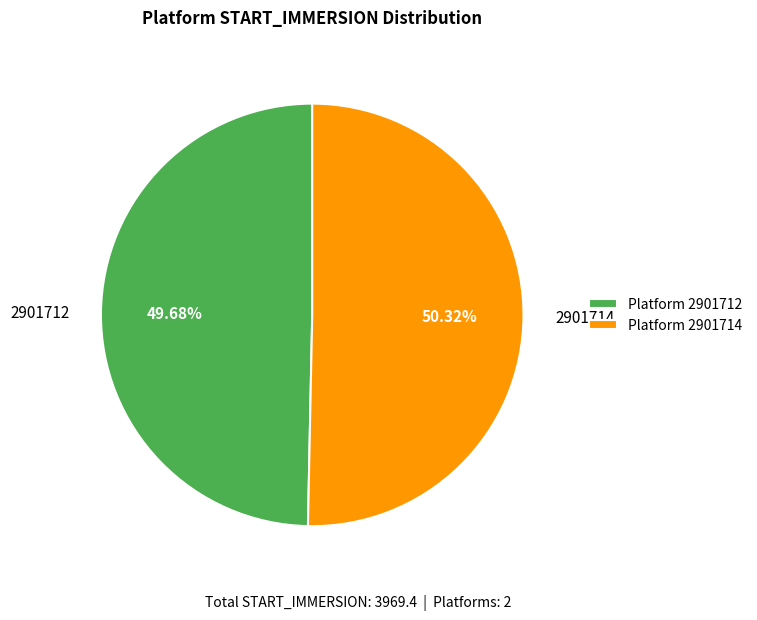

To the nearest percent, what is the difference between the 2901714 and 2901712 slice percentages?

1%